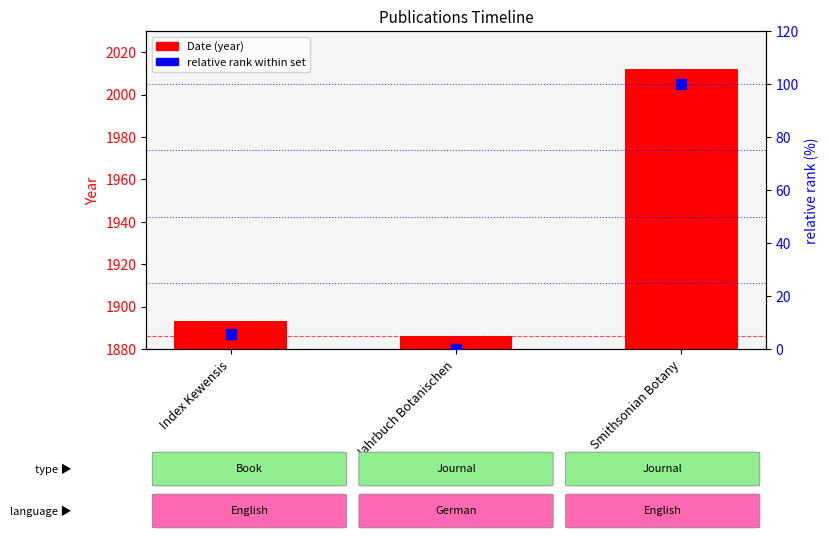

What is the total value across all series at Smithsonian Botany?

2112.0